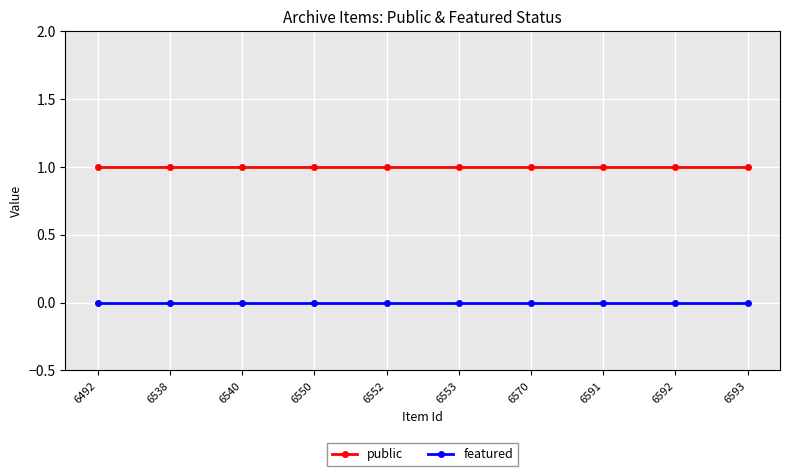

Is it true that featured equals 0 at 6540?

True